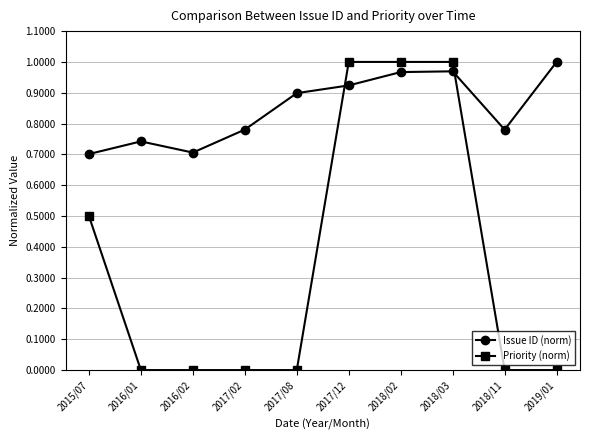

Is it true that Priority (norm) equals 1.0 at 2018/02?

True